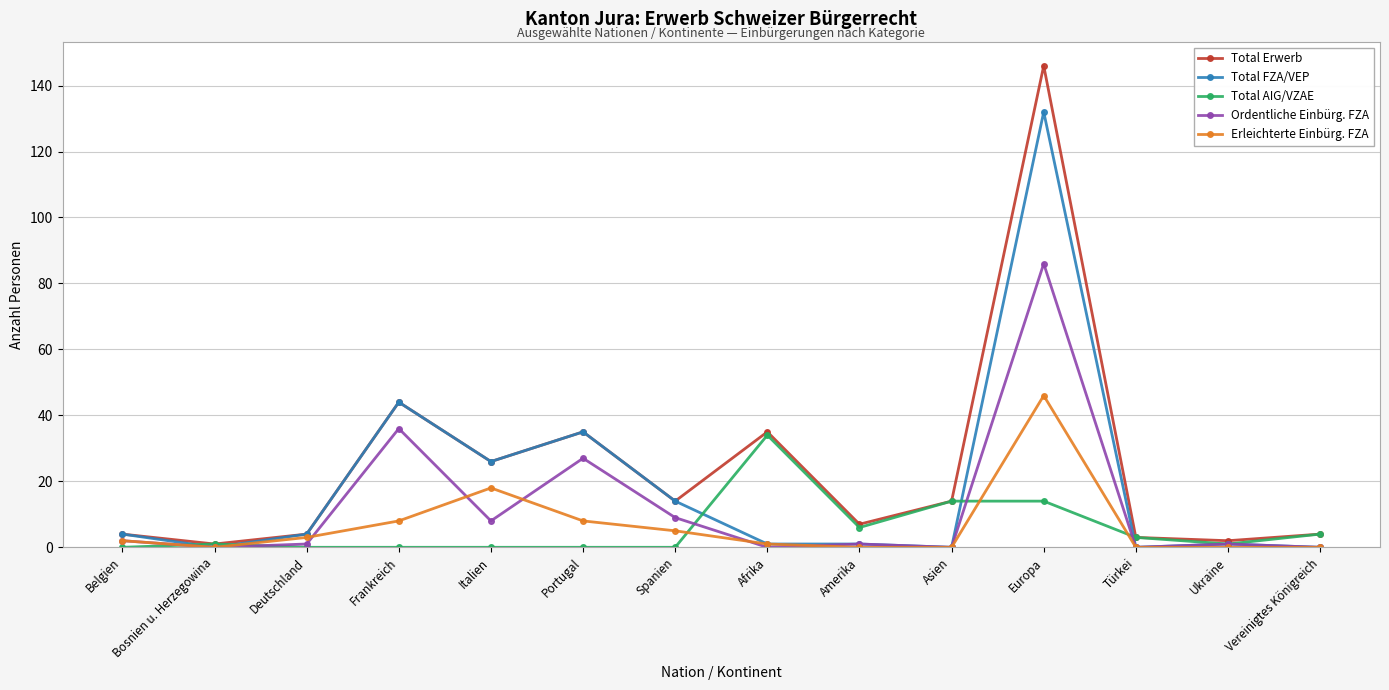

Which category has the highest value across all series?

Europa